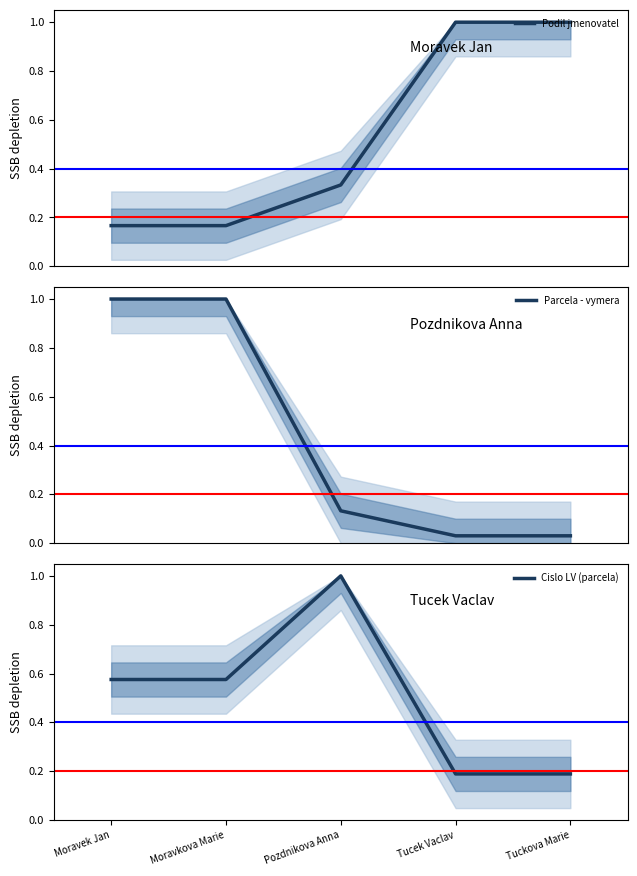

At Moravkova Marie, list the series in order from largest to smallest.

Parcela - vymera, Cislo LV (parcela), Podil jmenovatel